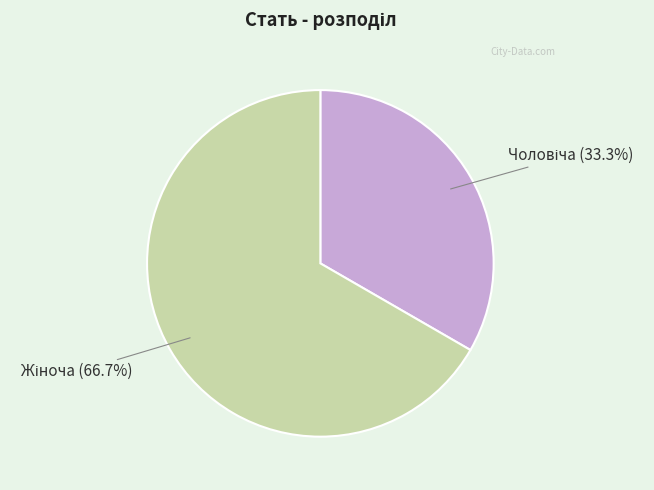

Does any single category account for the majority?

Yes